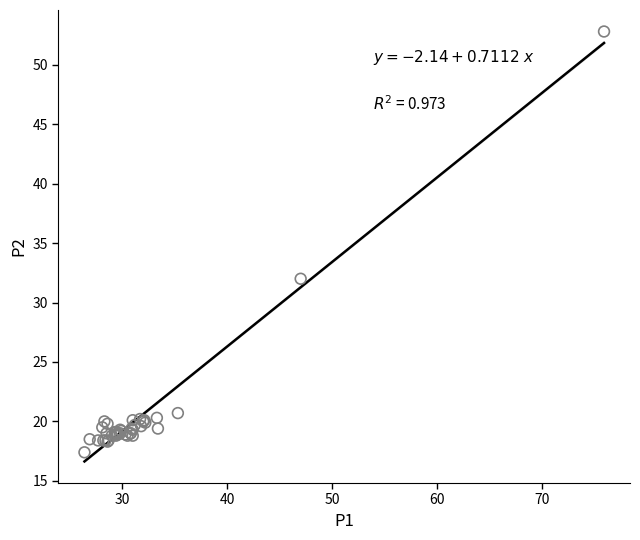

What Y value in the scatter plot is closest to 35?

32.0